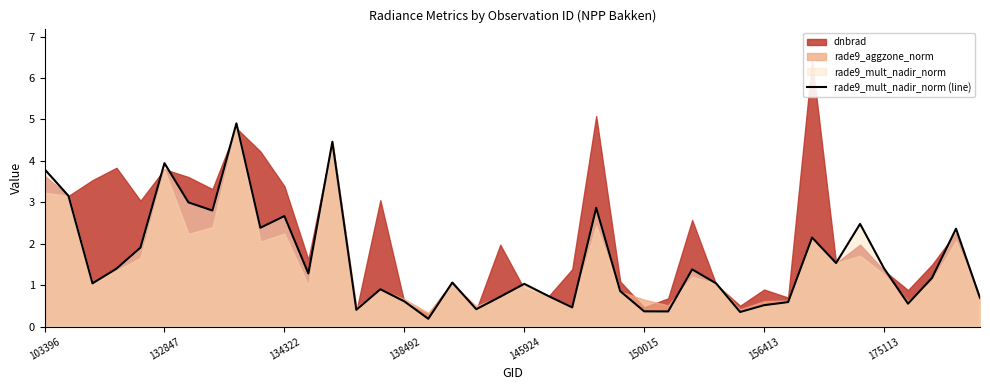

The rade9_mult_nadir_norm (line) series shows 3.9 at 132847. True or false?

True